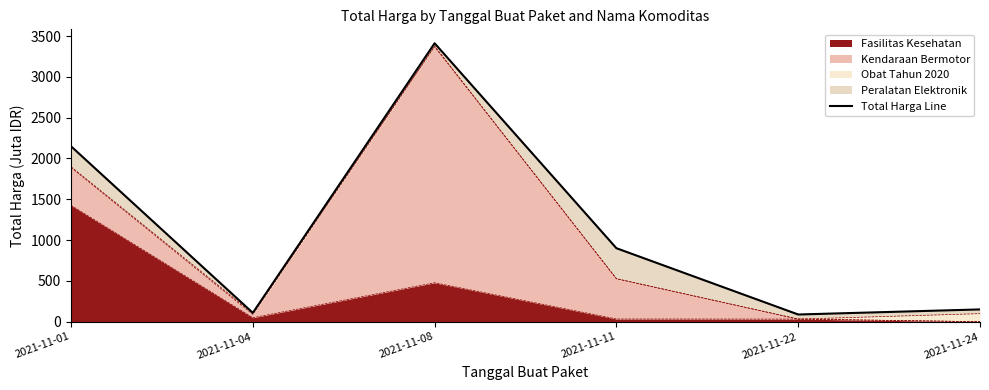

The chart shows a value of 25.8 at 2021-11-22. True or false?

False